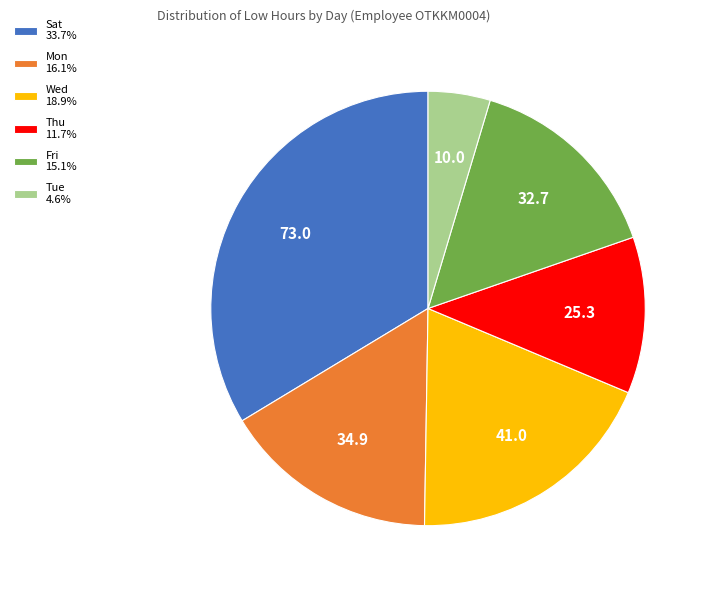

Is Sat 33.7% the majority of the pie?

No